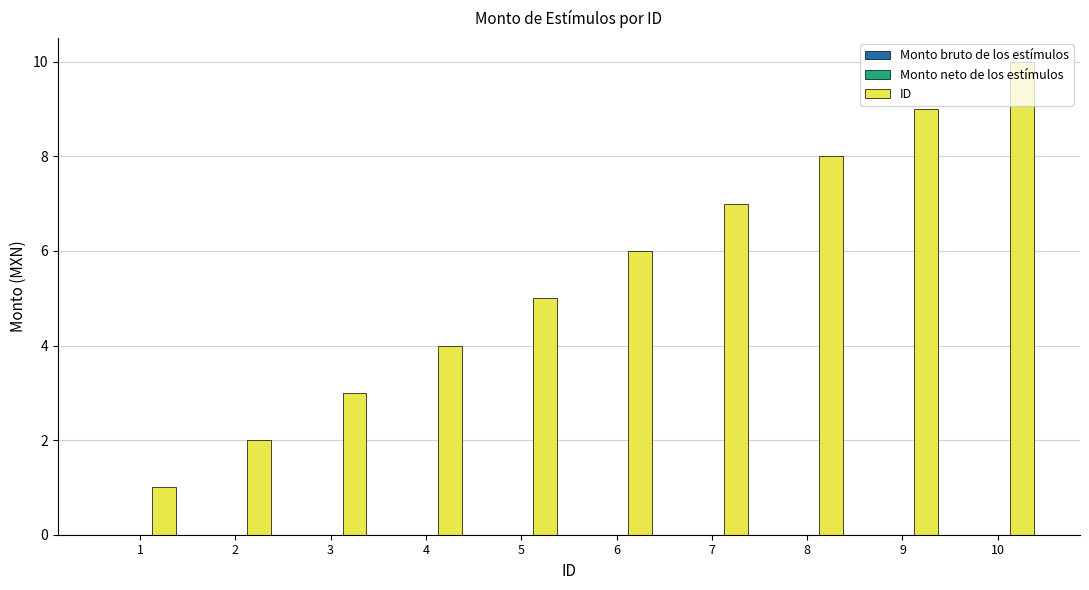

What is the ratio of the value at 9 to the value at 8?

1.1